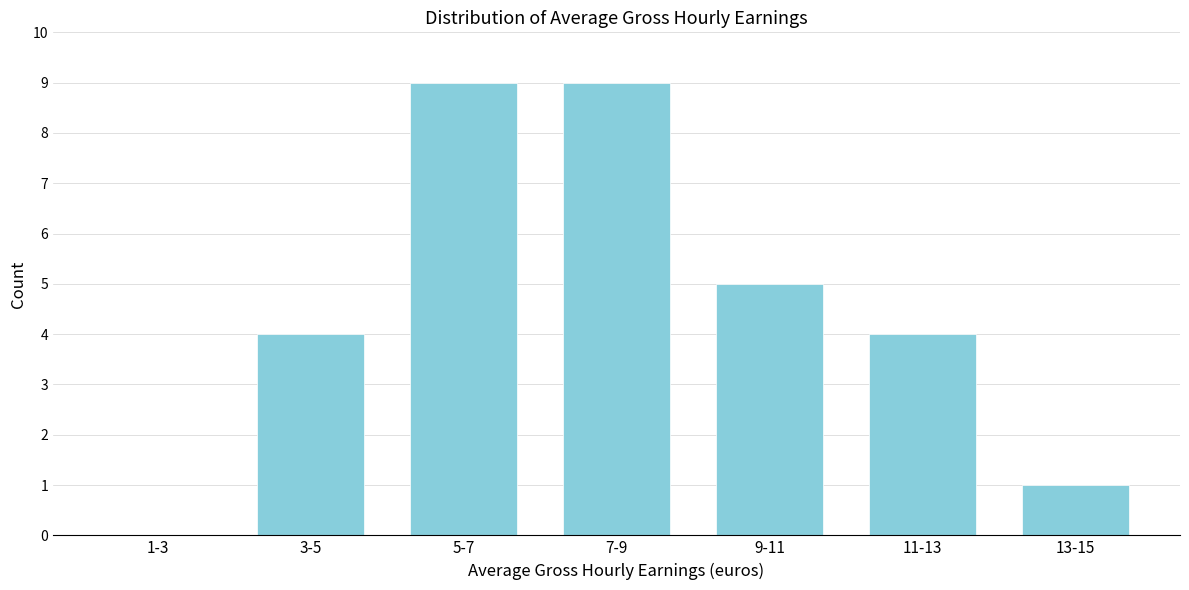

Reading left to right, extract all data points from this chart.

1-3=0	3-5=4	5-7=9	7-9=9	9-11=5	11-13=4	13-15=1